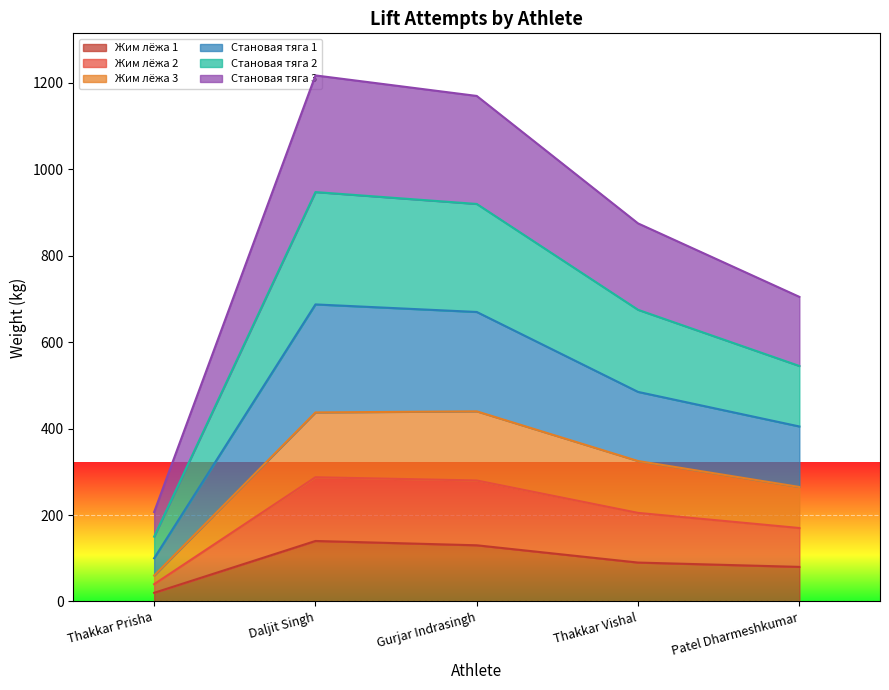

In Становая тяга 2, how many points are higher than both neighbors (excluding endpoints)?

1